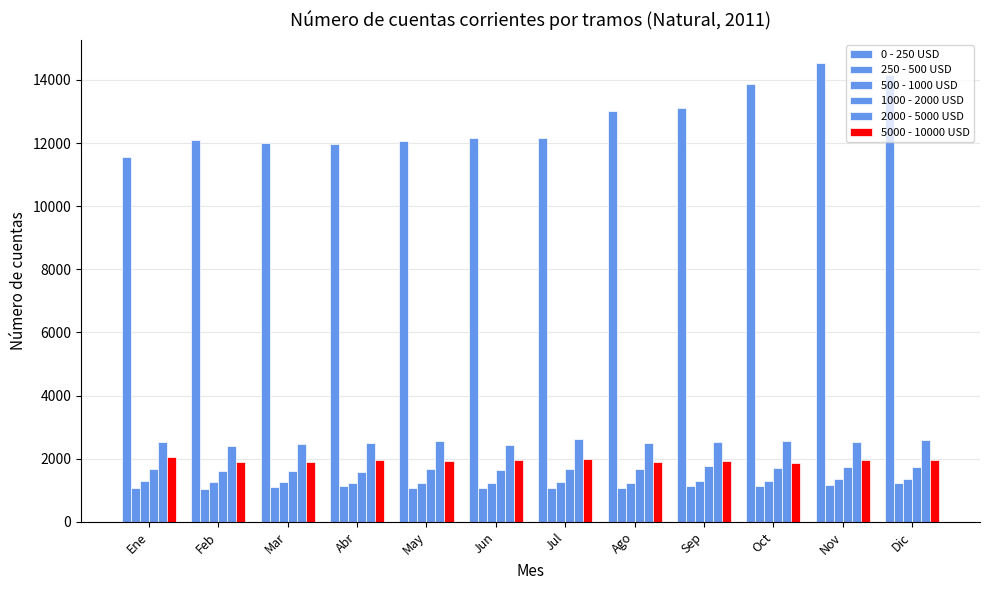

What is the maximum value for 5000 - 10000 USD?

2039